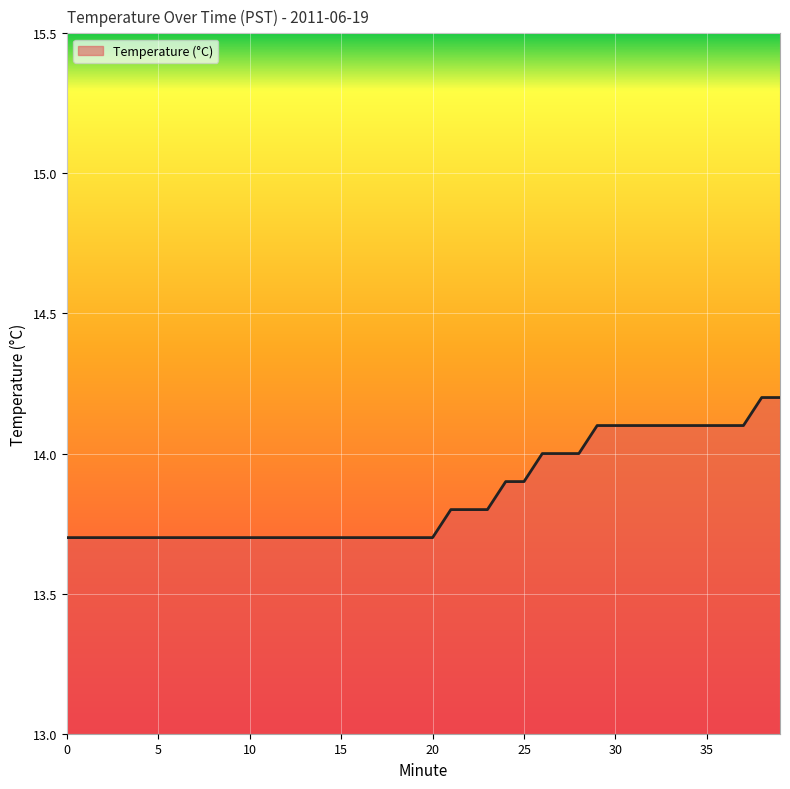

How many lines are shown in the chart?

1